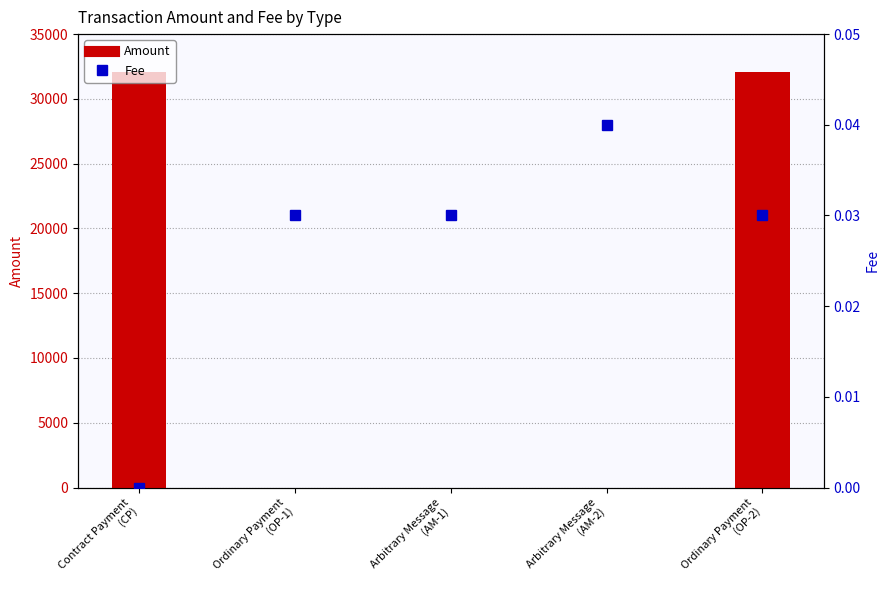

Rank the series by their maximum value, from highest to lowest.

Amount, Fee